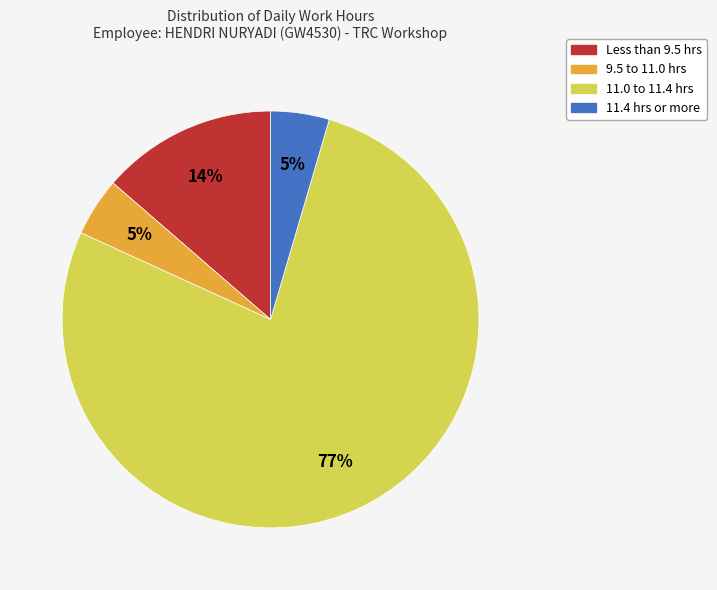

To the nearest percent, what portion does Less than 9.5 hrs represent?

14%